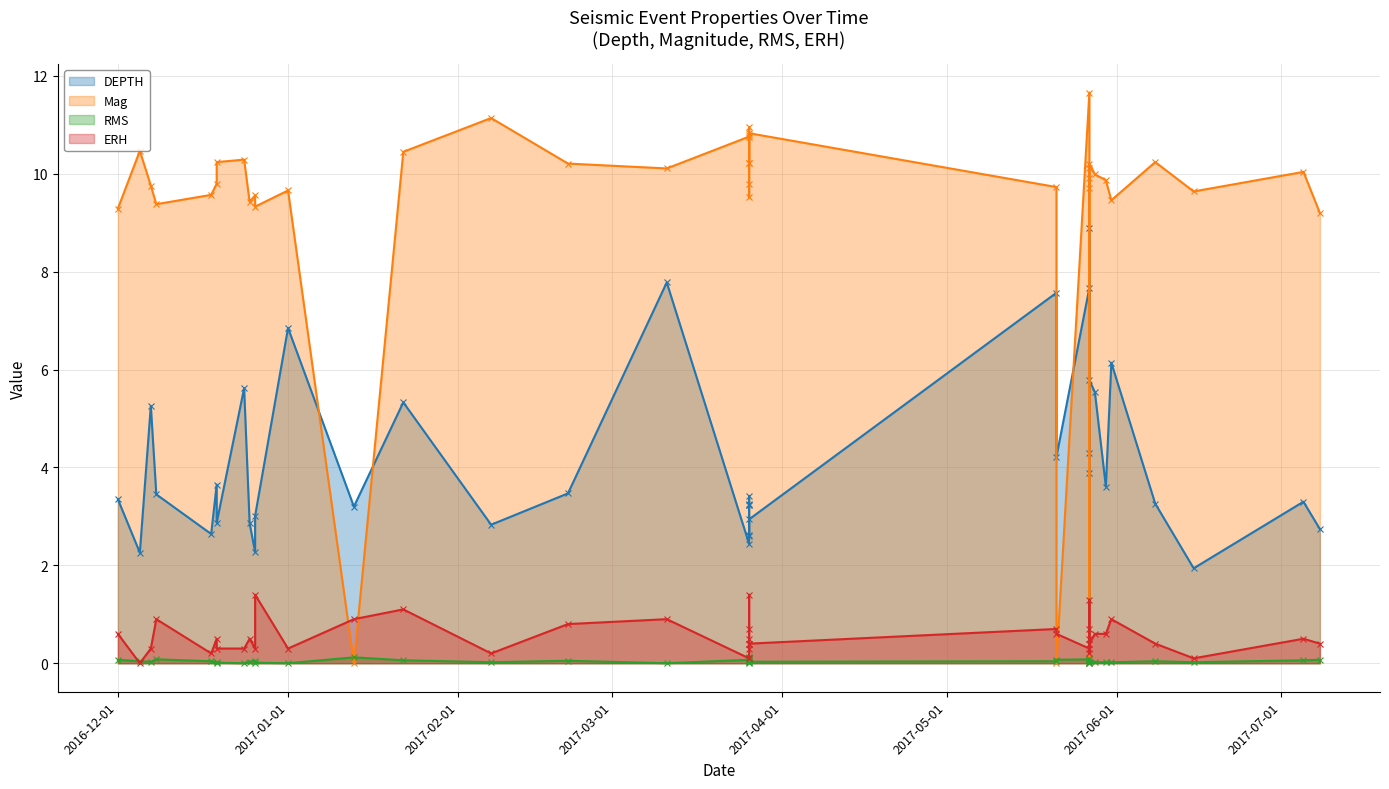

What is the maximum value for RMS?

0.1